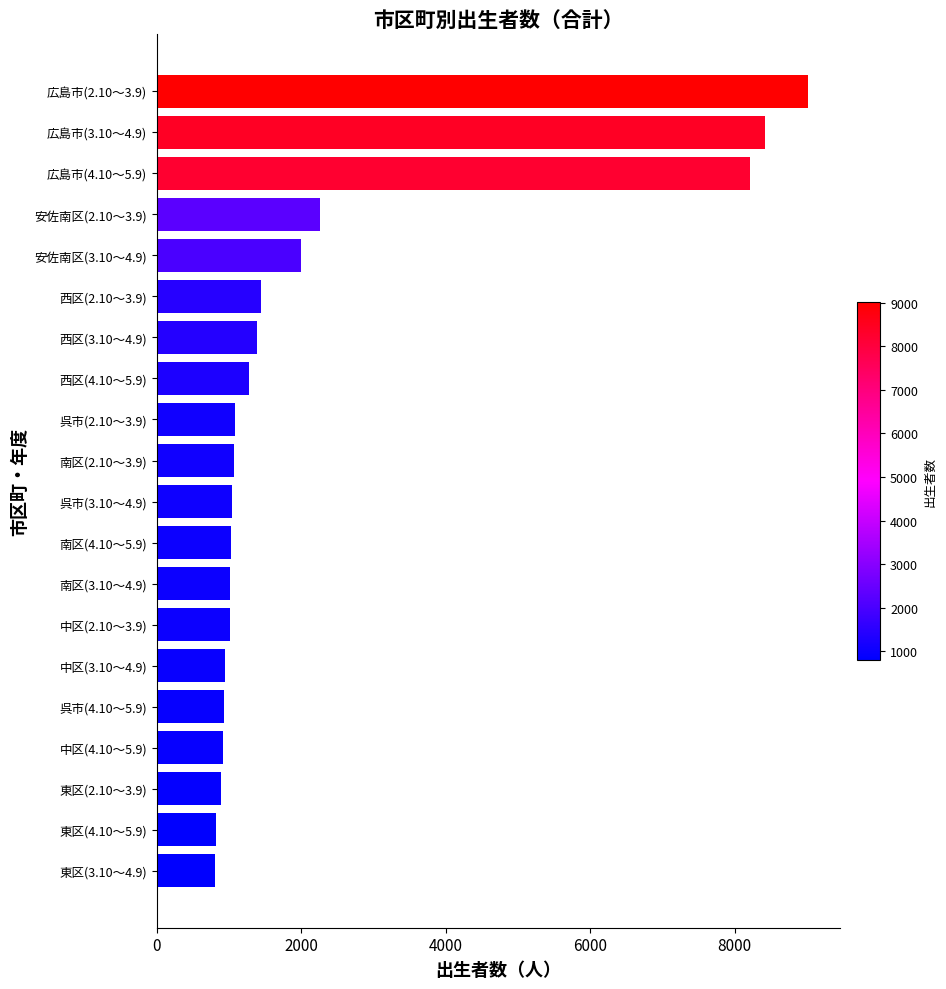

Where is the data nearest to the value 4907?

安佐南区(2.10～3.9)